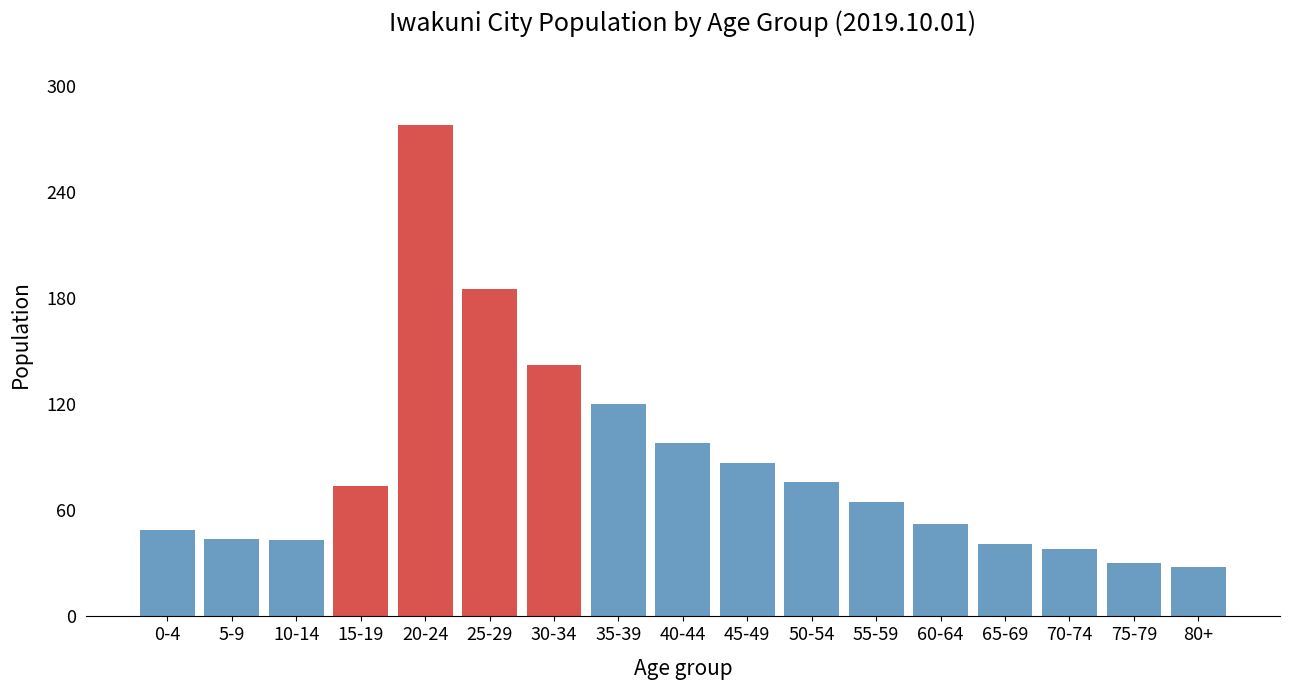

Approximately how many times larger is the value at 70-74 compared to 80+?

1.4